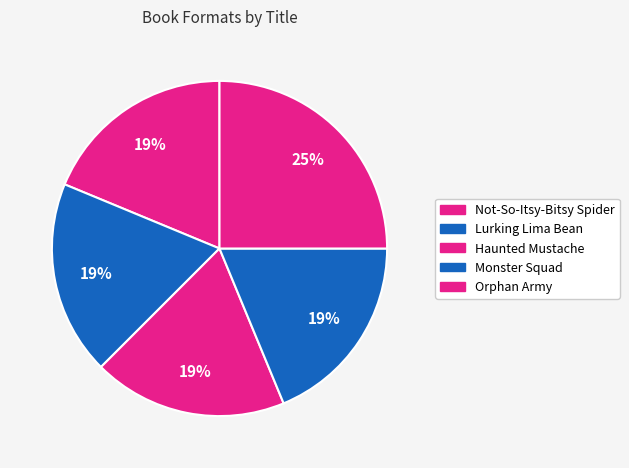

What percentage is the Monster Squad slice, to the nearest percent?

19%